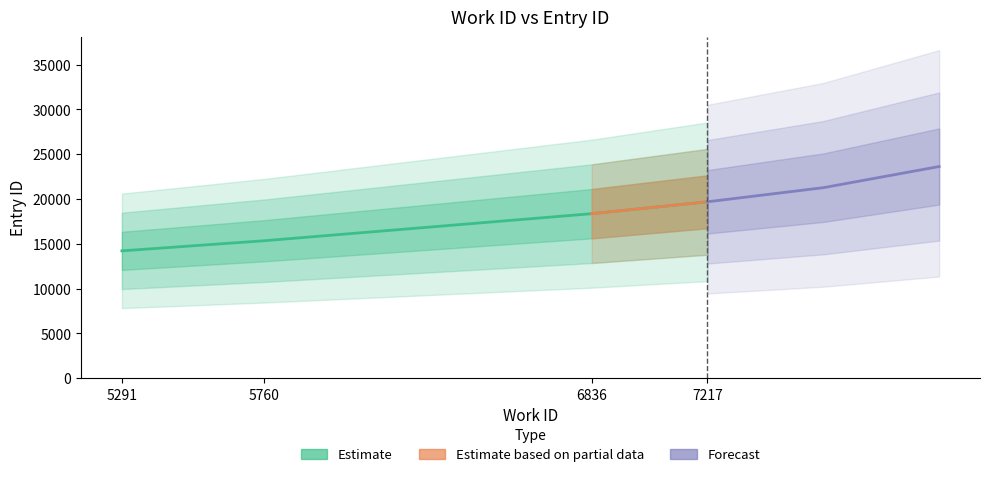

Rank the categories by value from lowest to highest.

5291, 5760, 6836, 7217